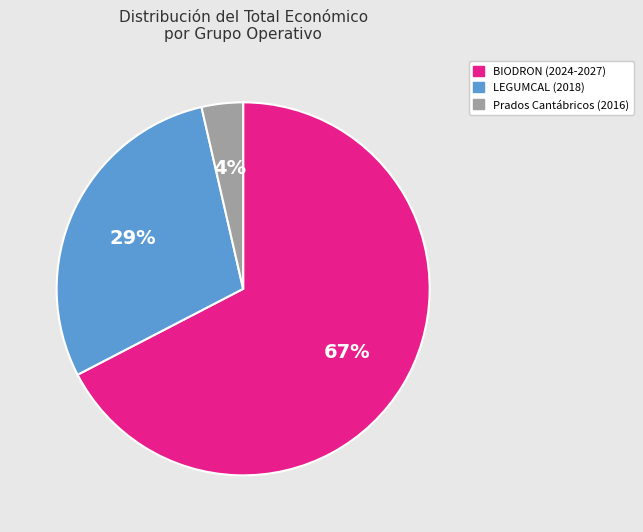

Is LEGUMCAL (2018) the majority of the pie?

No